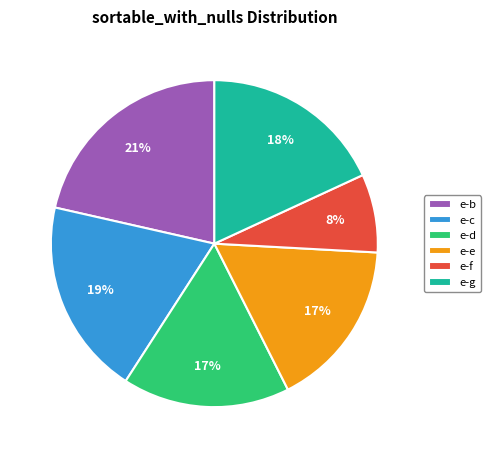

Which has a higher value, e-e or e-c?

e-c